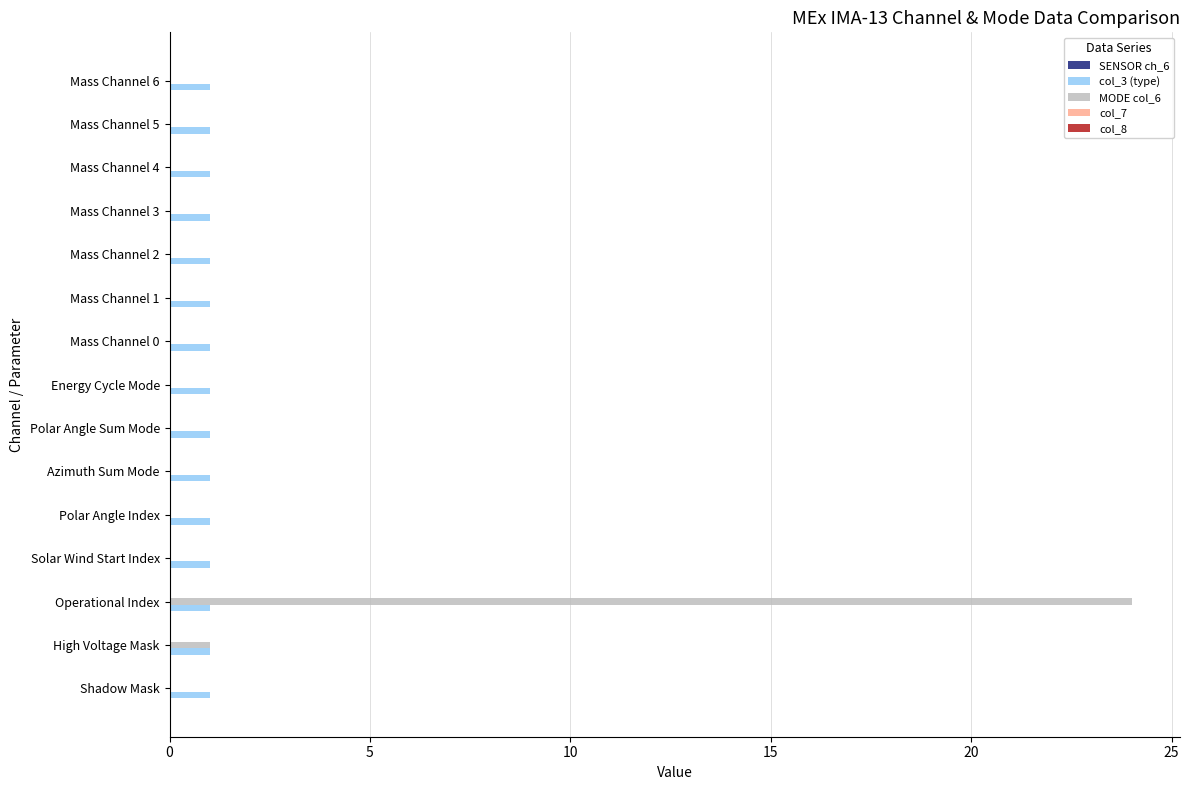

What is the greatest value displayed?

24